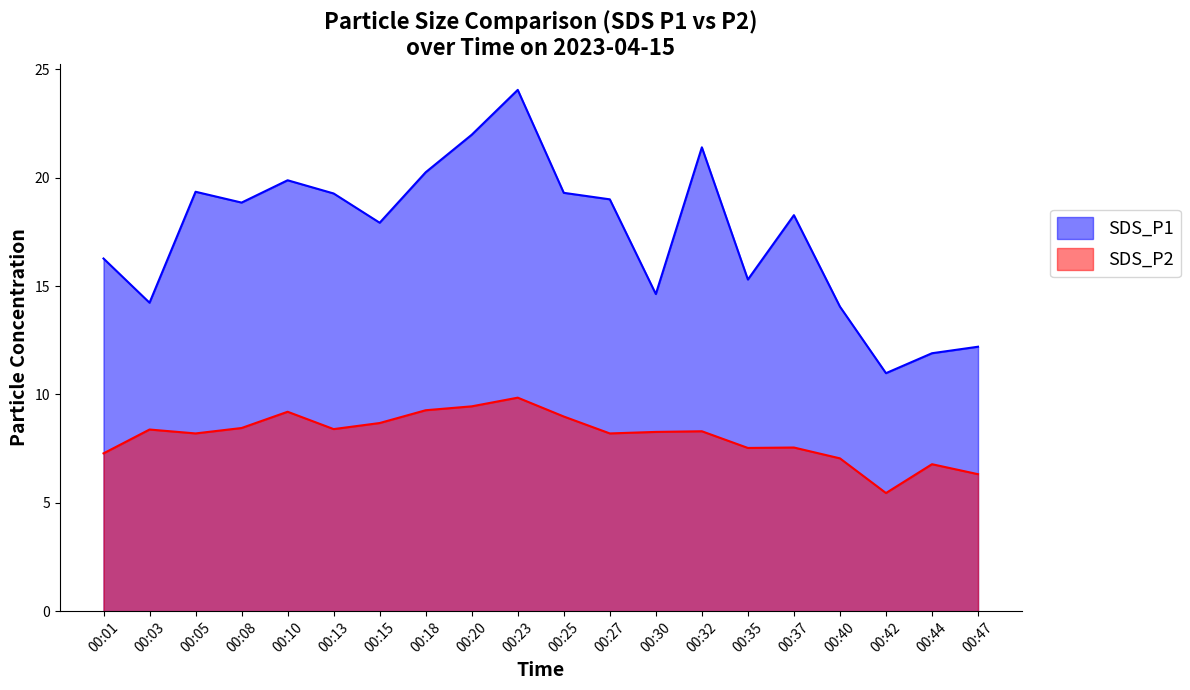

What is the total value across all series at 00:10?

29.1